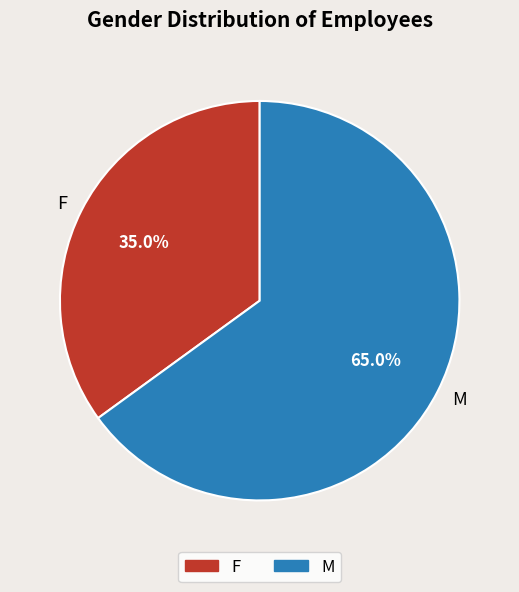

How many segments does this pie chart have?

2